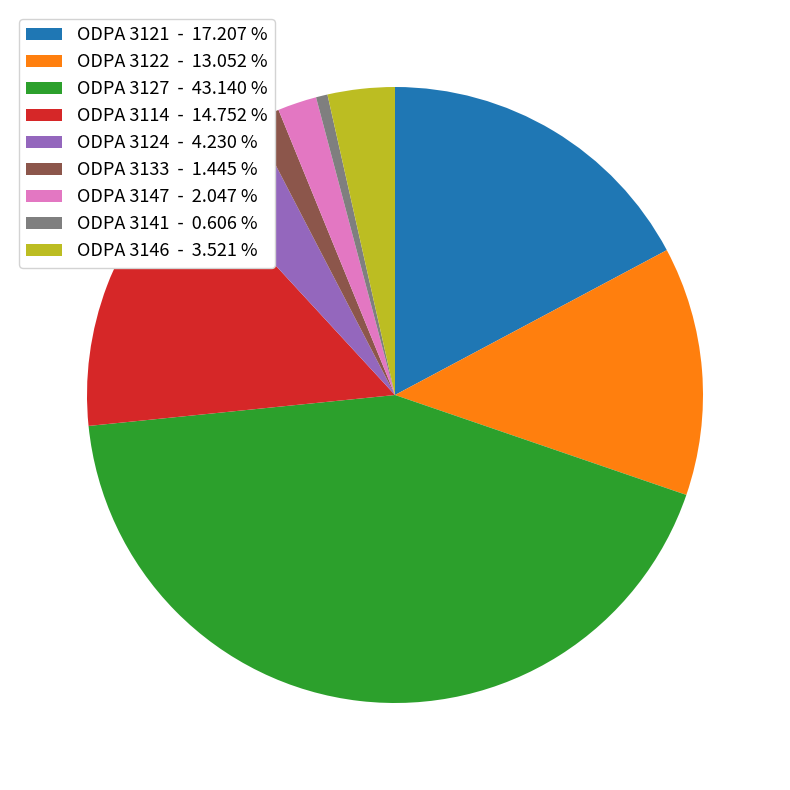

Is ODPA 3124 - 4.230 % the majority of the pie?

No